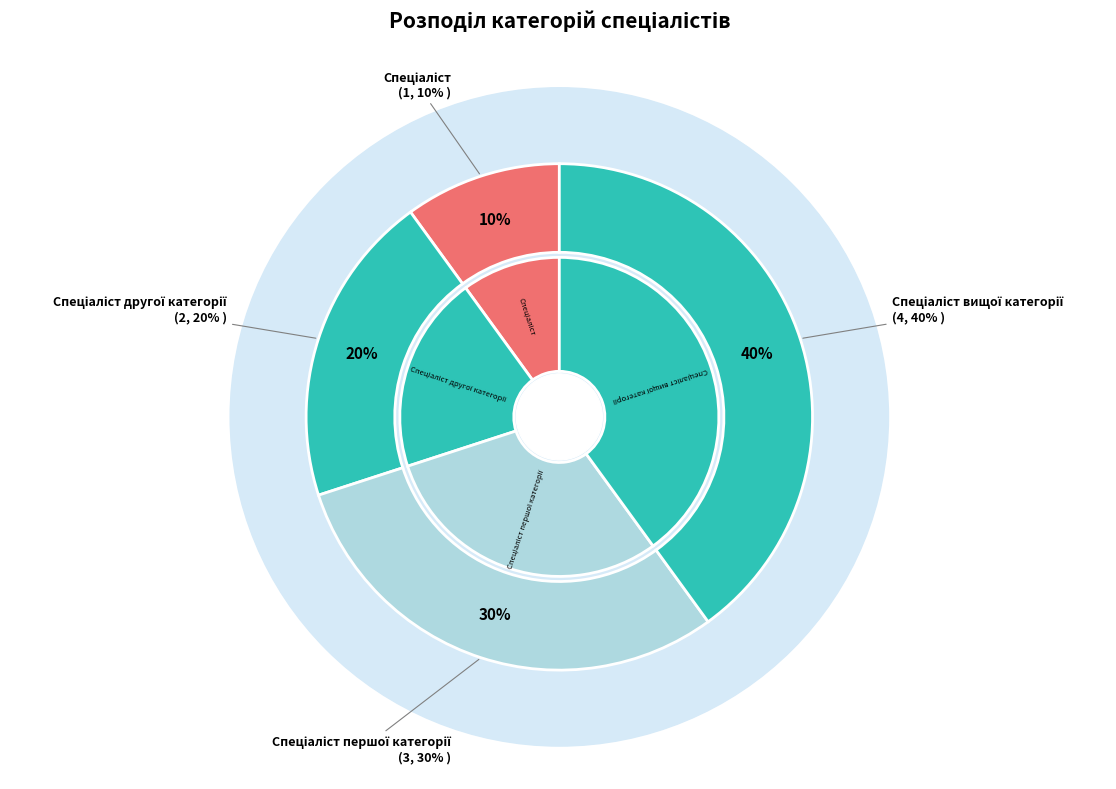

To the nearest percent, what is the difference between the largest and smallest slice percentages?

30%